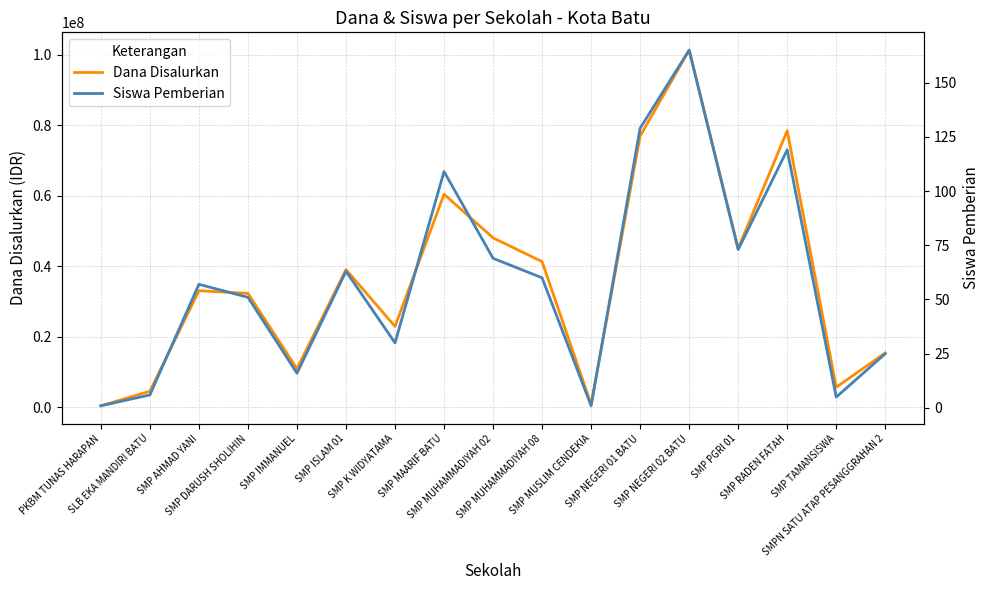

Between SMP K WIDYATAMA and SMP MUHAMMADIYAH 02, which series saw the biggest shift?

Dana Disalurkan